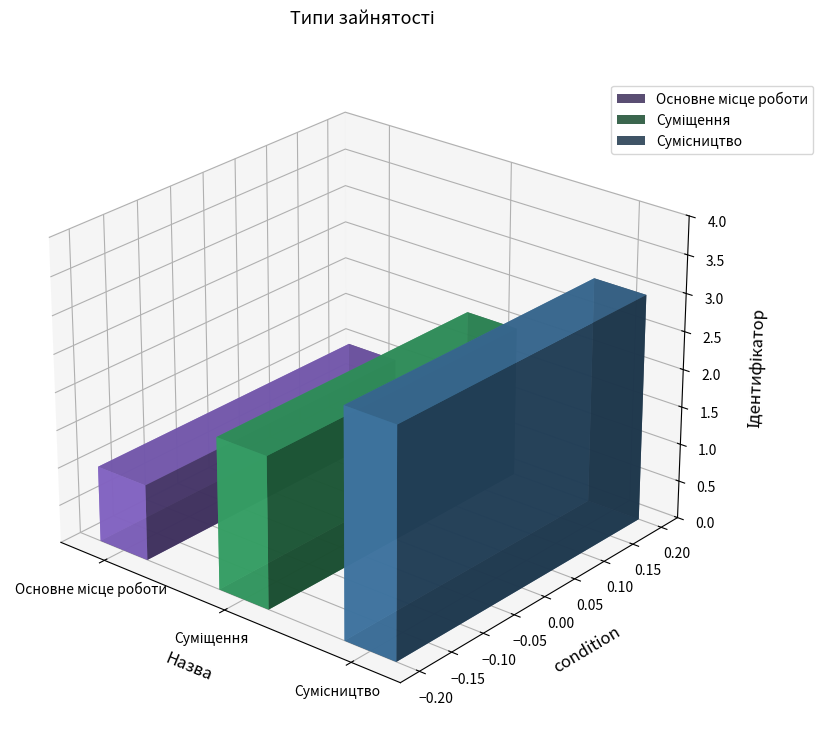

Rank the categories by value from highest to lowest.

Сумісництво, Суміщення, Основне місце роботи